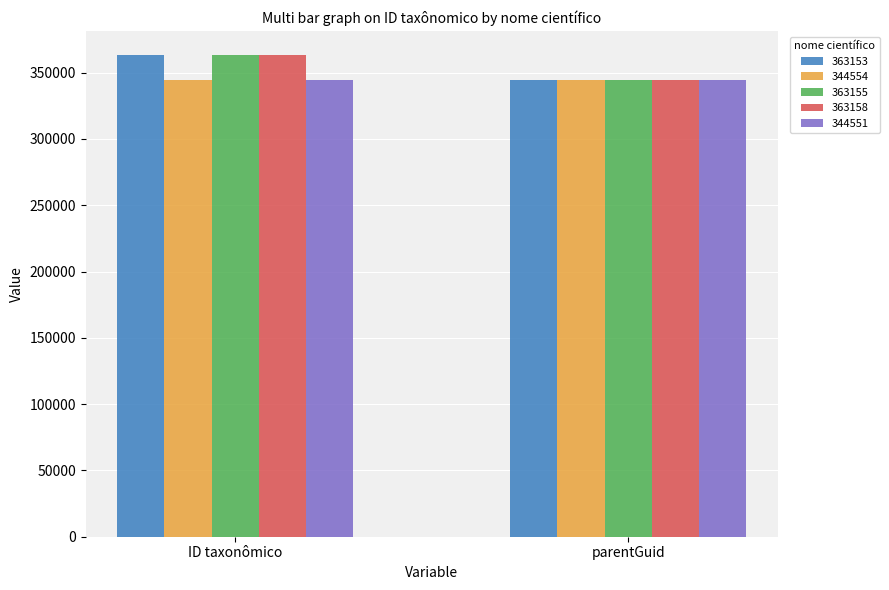

How many bars are there in total?

10